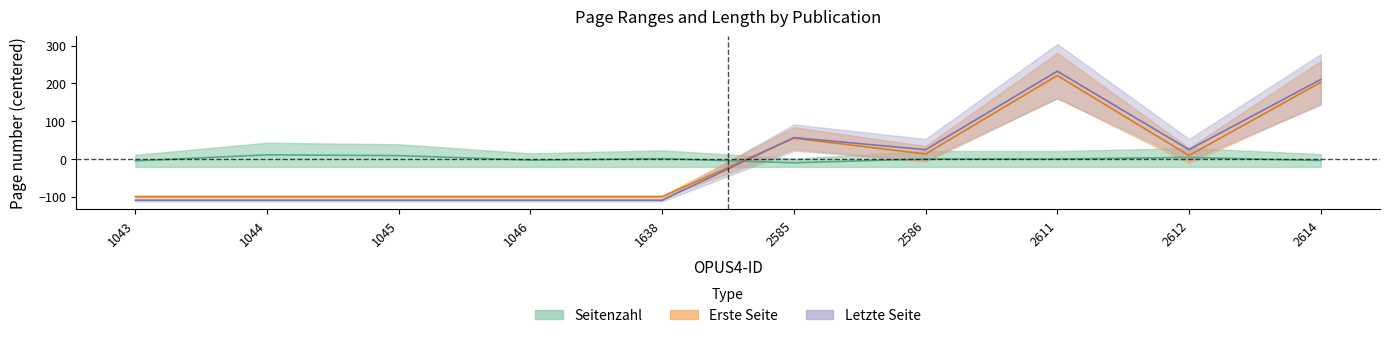

At which label does Erste Seite first exceed 8?

2585